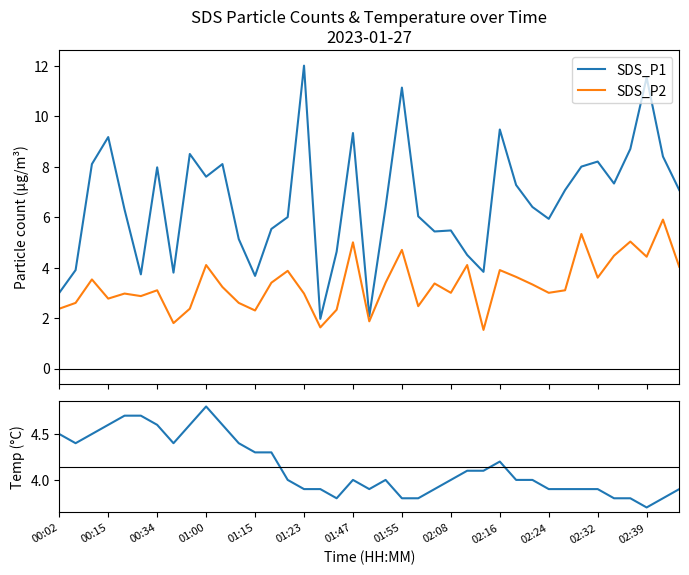

Between 16 and 35, which series saw the biggest shift?

SDS_P1